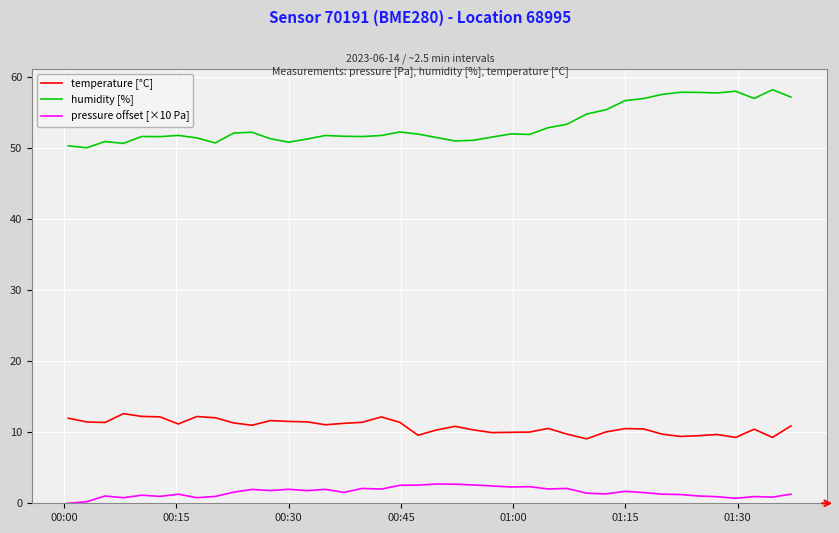

Which series has the largest total across all categories?

humidity [%]